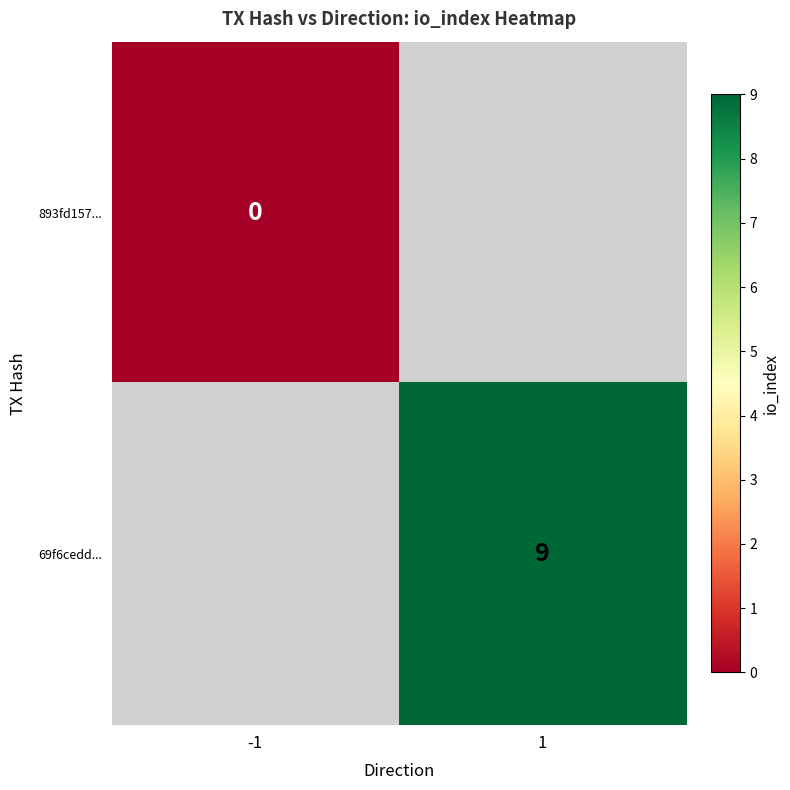

At how many categories does at least one series exceed 4?

1